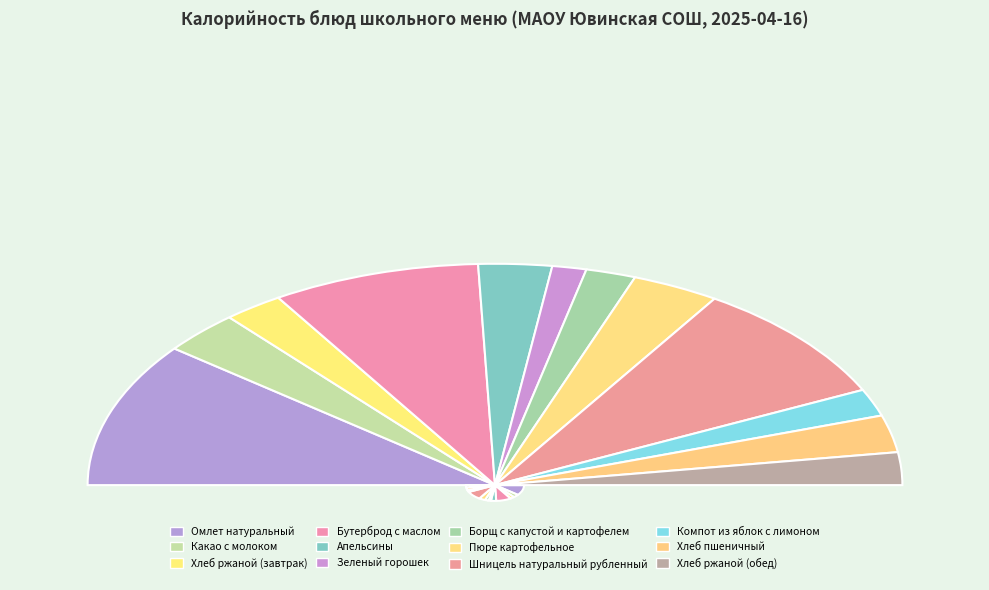

Does Пюре картофельное account for over 50% of the chart?

No